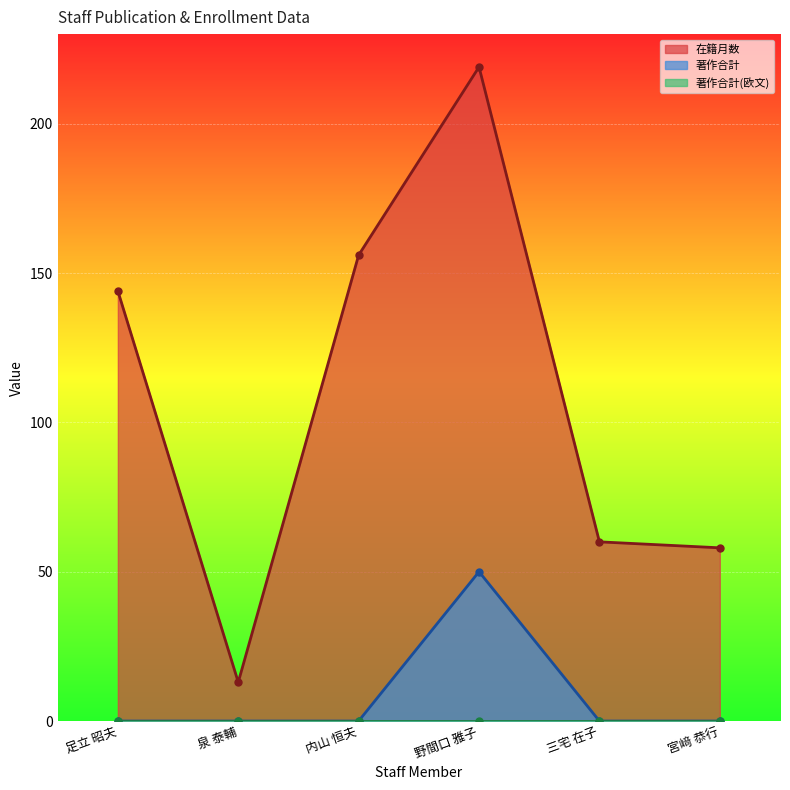

At which category does the chart reach its minimum across all series?

足立 昭夫